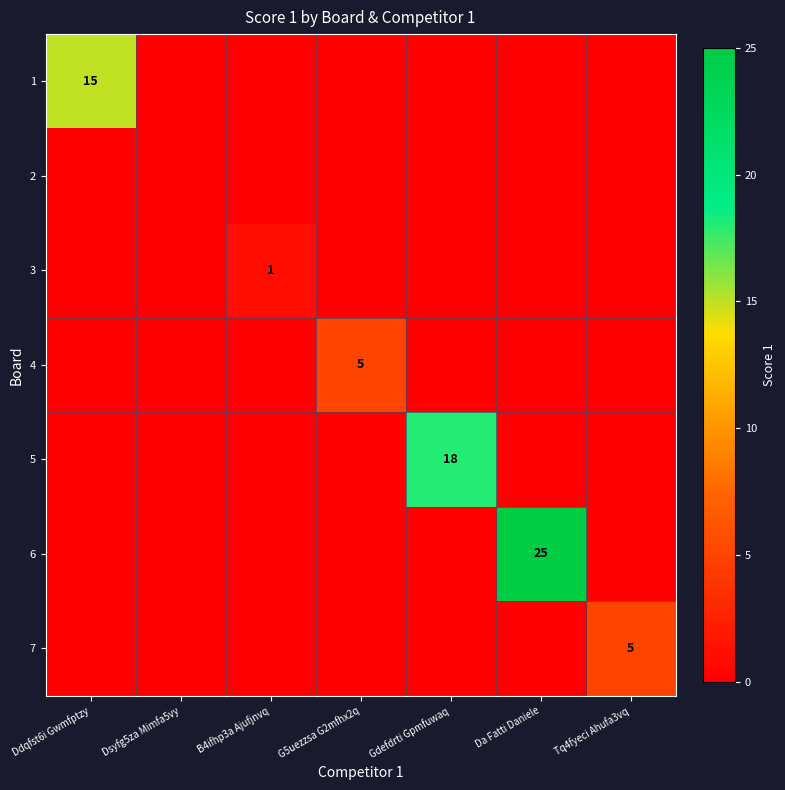

The value of 3 at B4ifhp3a Ajufjnvq is 1. True or false?

True